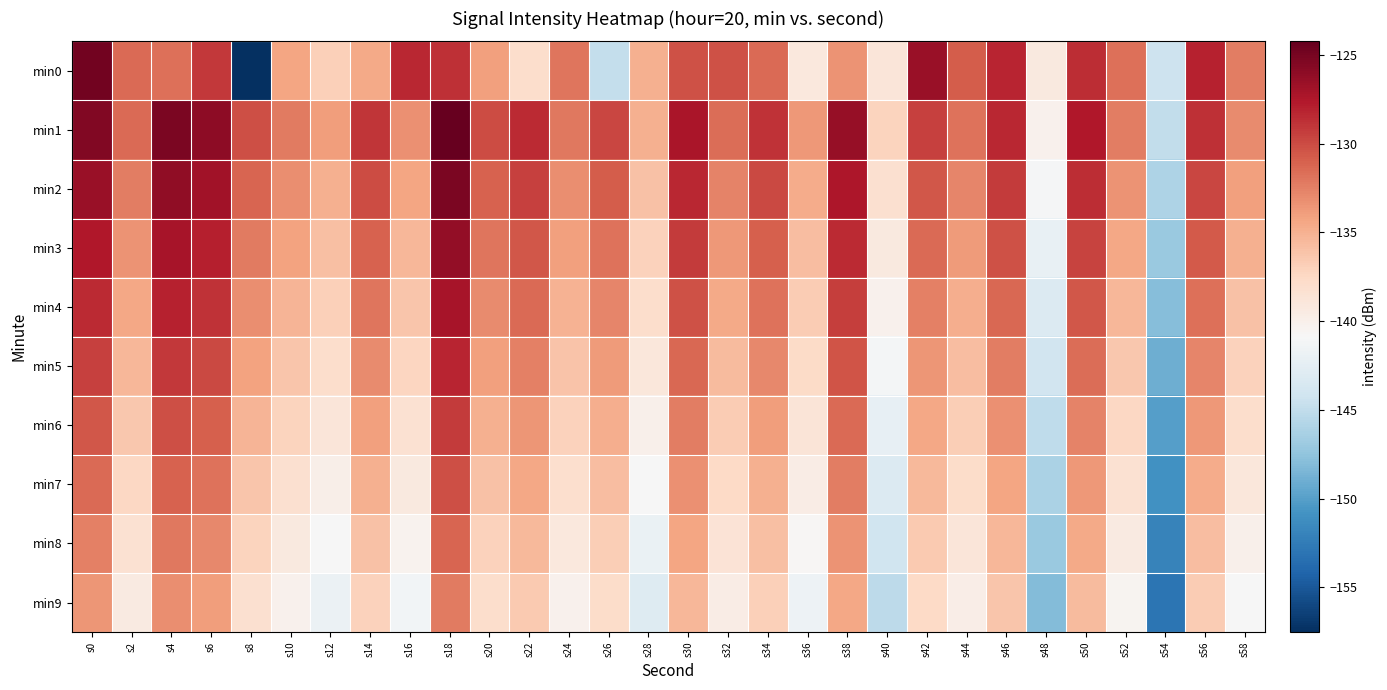

What is the total value across all series at s32?

-1350.7